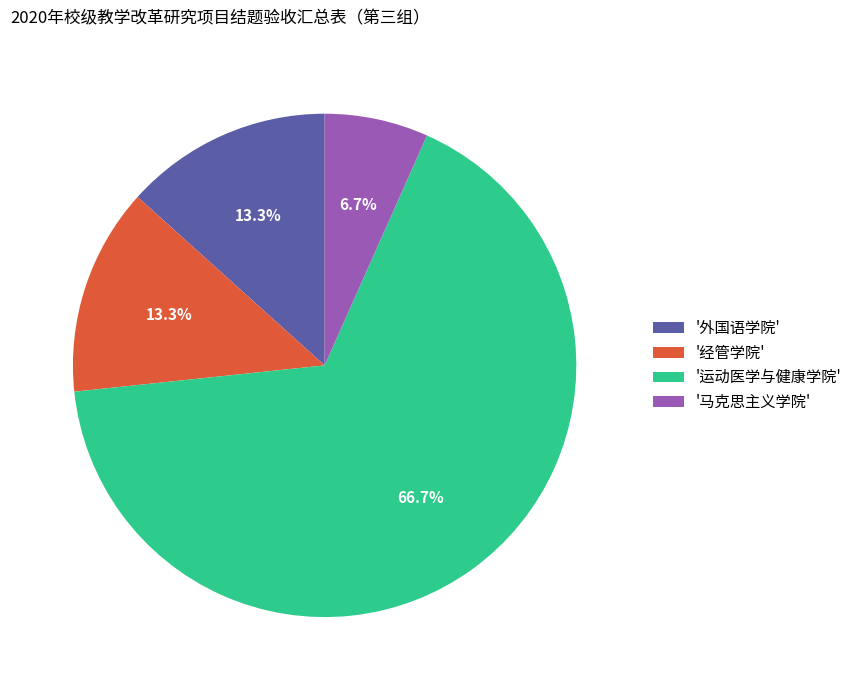

Which slice is the largest?

'运动医学与健康学院'